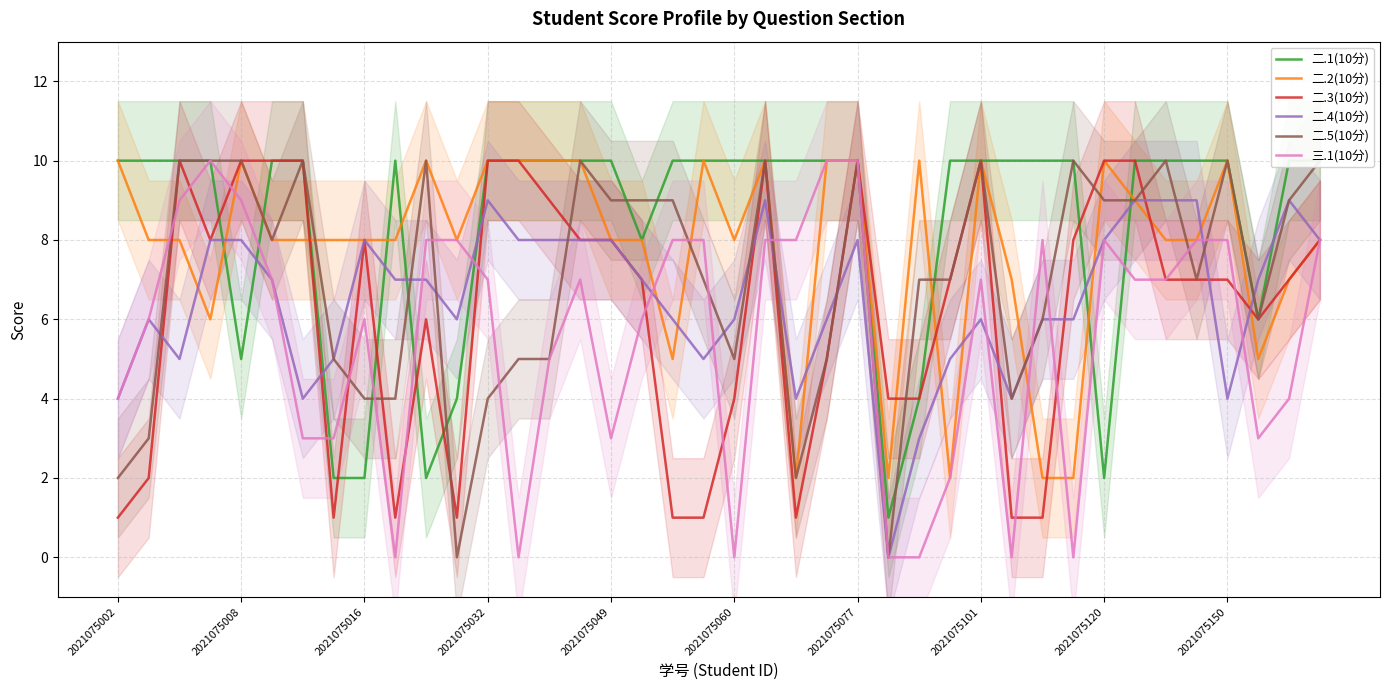

How many 二.4(10分) values are between 5 and 8?

27